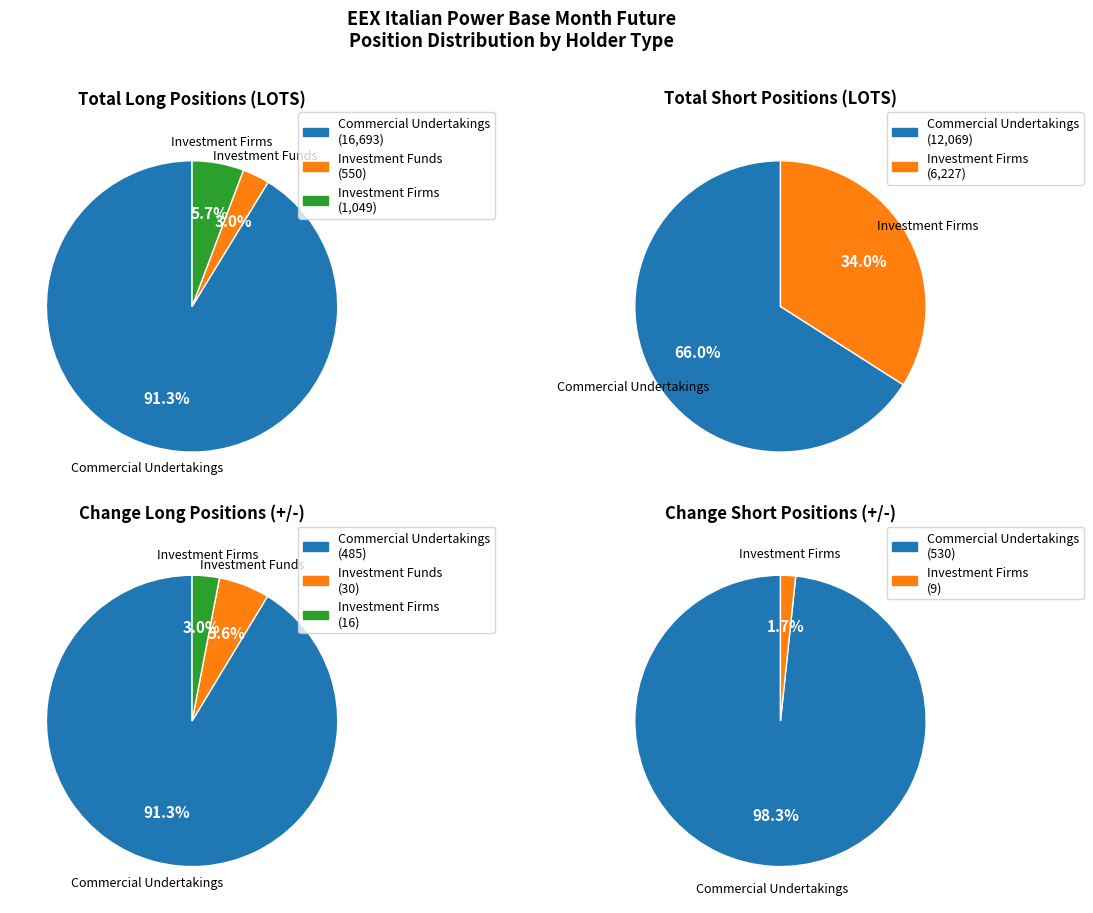

Which category has the smallest portion of the pie?

Investment Funds Long